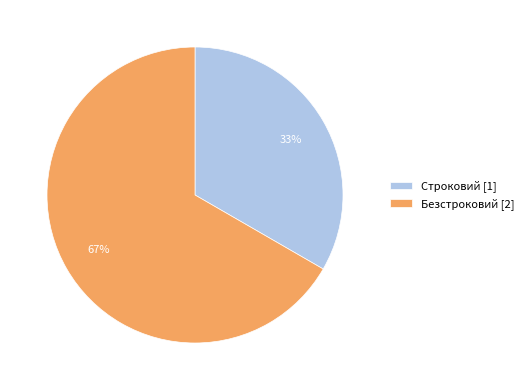

How many slices are in this pie chart?

2